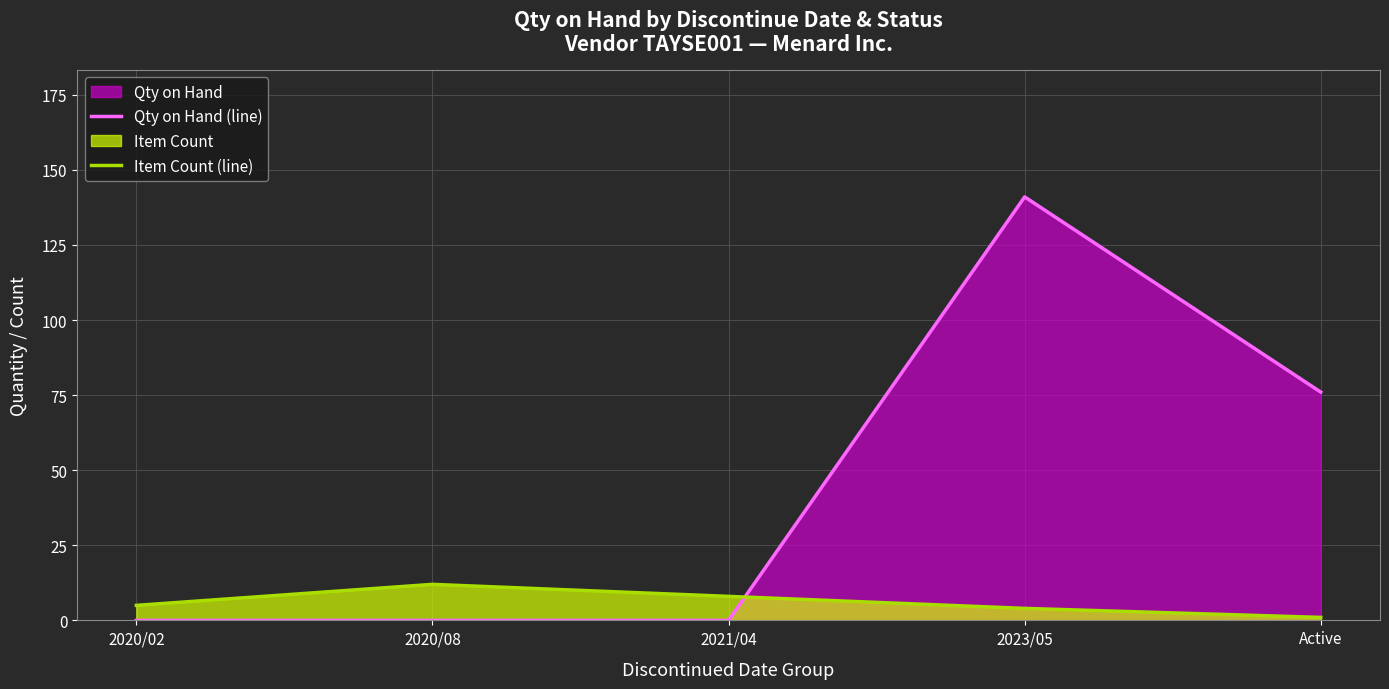

What is the difference between the Item Count (line) values at 2020/08 and 2023/05?

8